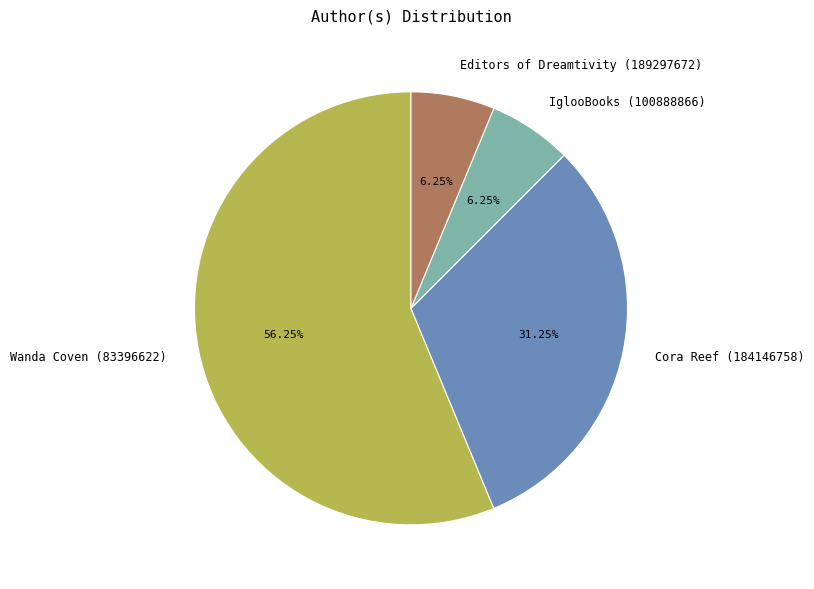

What is the total percentage of Editors of Dreamtivity (189297672) and IglooBooks (100888866)?

12.5%